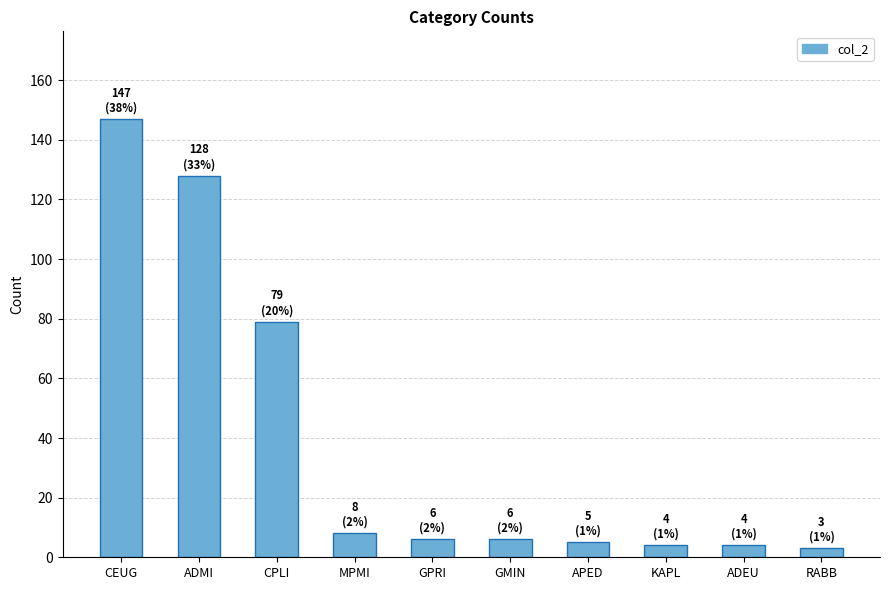

Reading right to left, transcribe all the data shown in this chart.

RABB=3	ADEU=4	KAPL=4	APED=5	GMIN=6	GPRI=6	MPMI=8	CPLI=79	ADMI=128	CEUG=147